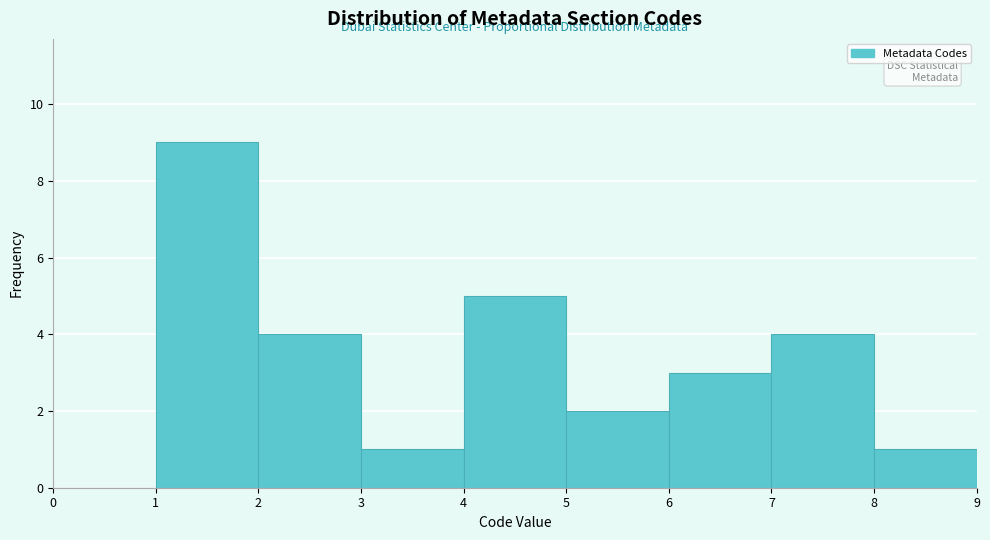

What is the height of the bar covering 3 to 4 on the x-axis? The values are not printed on the chart, so give them approximately, as read against the axis.

1